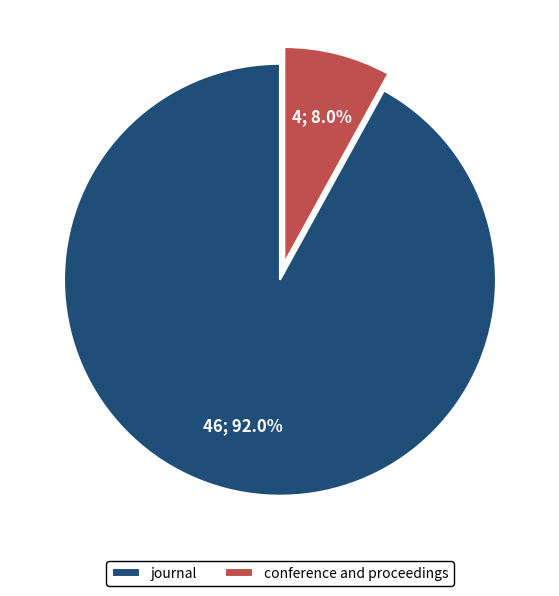

Rank the categories by value from lowest to highest.

conference and proceedings, journal